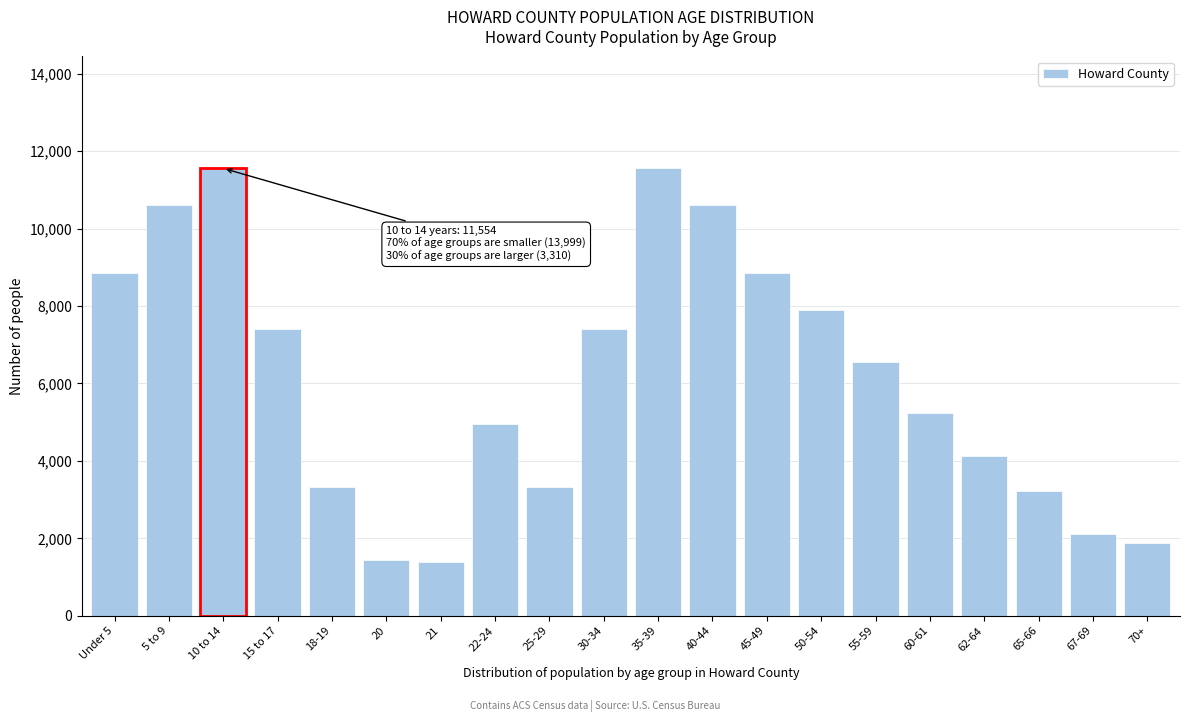

What is the label of the 4th bar from the left?

15 to 17